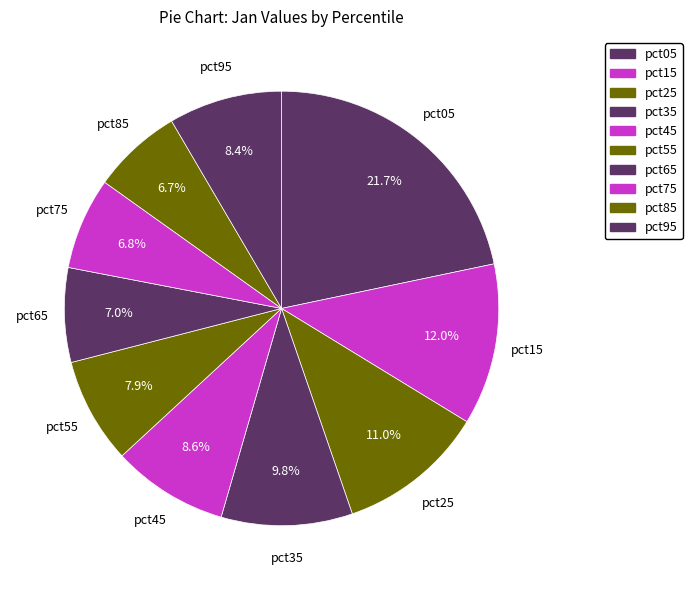

Count the number of slices in the pie.

10